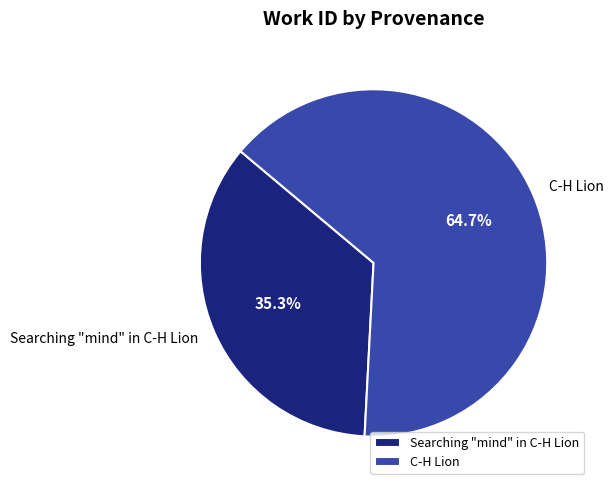

Is it true that Searching "mind" in C-H Lion is 46% of the pie?

False